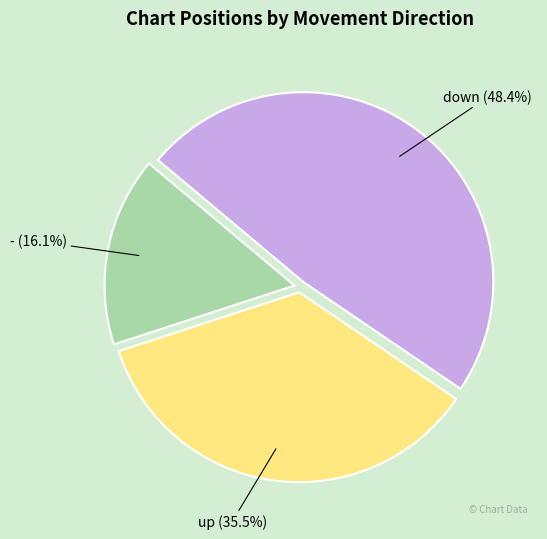

Combined, do down and up account for over 50%?

Yes